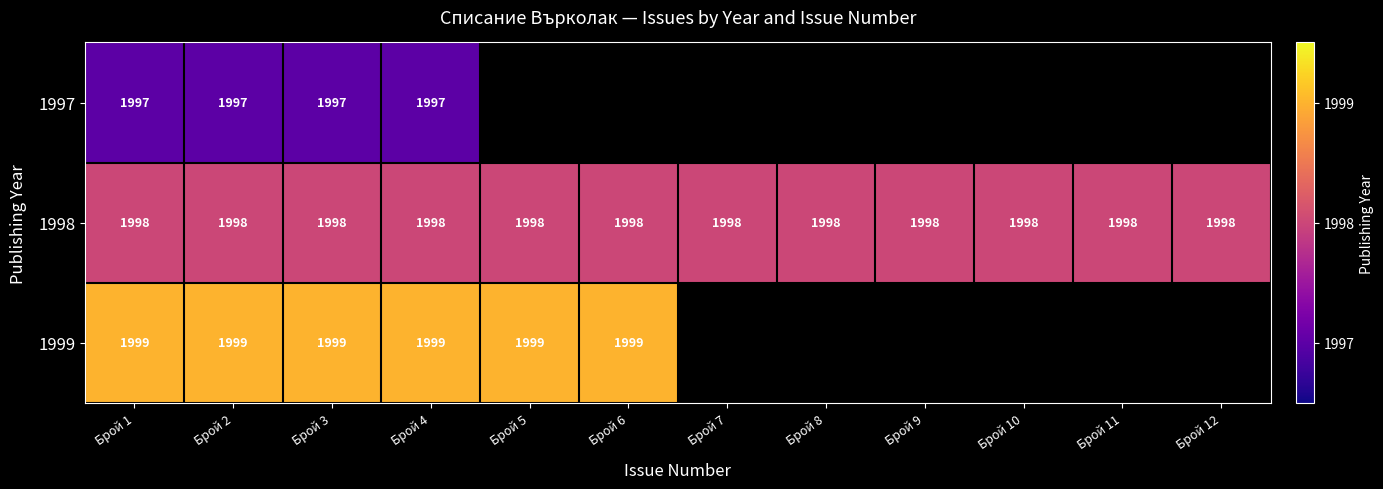

What is the lowest value of the 1998 series?

1998